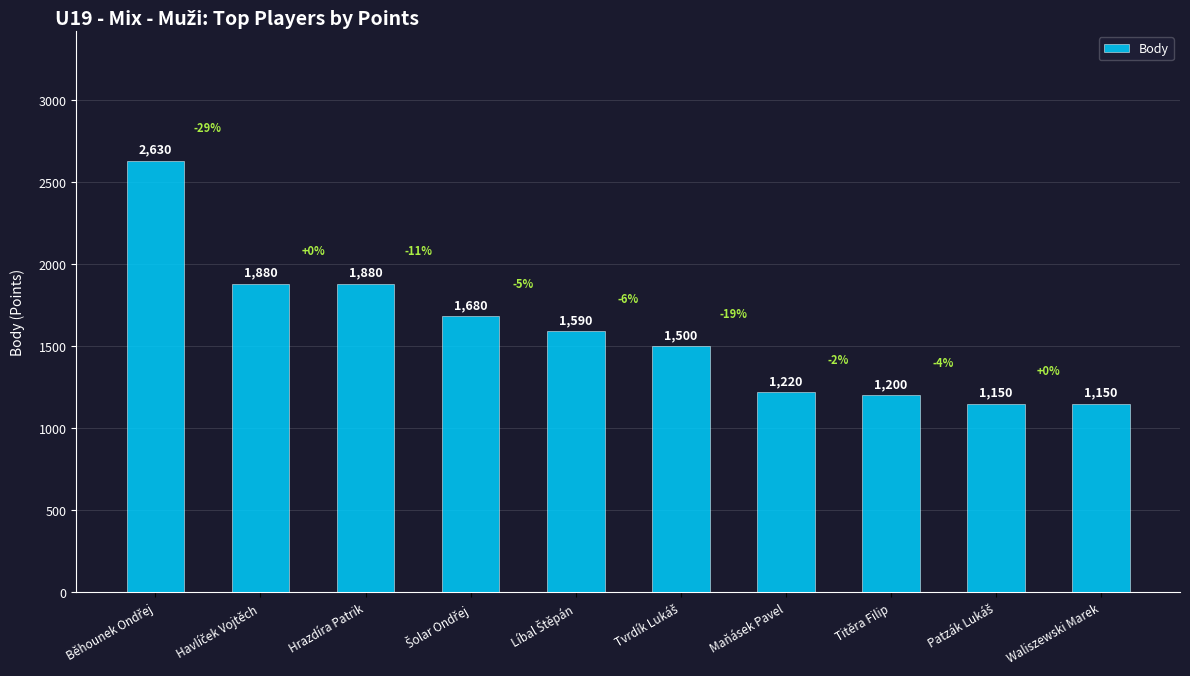

Does the chart contain stacked bars?

No